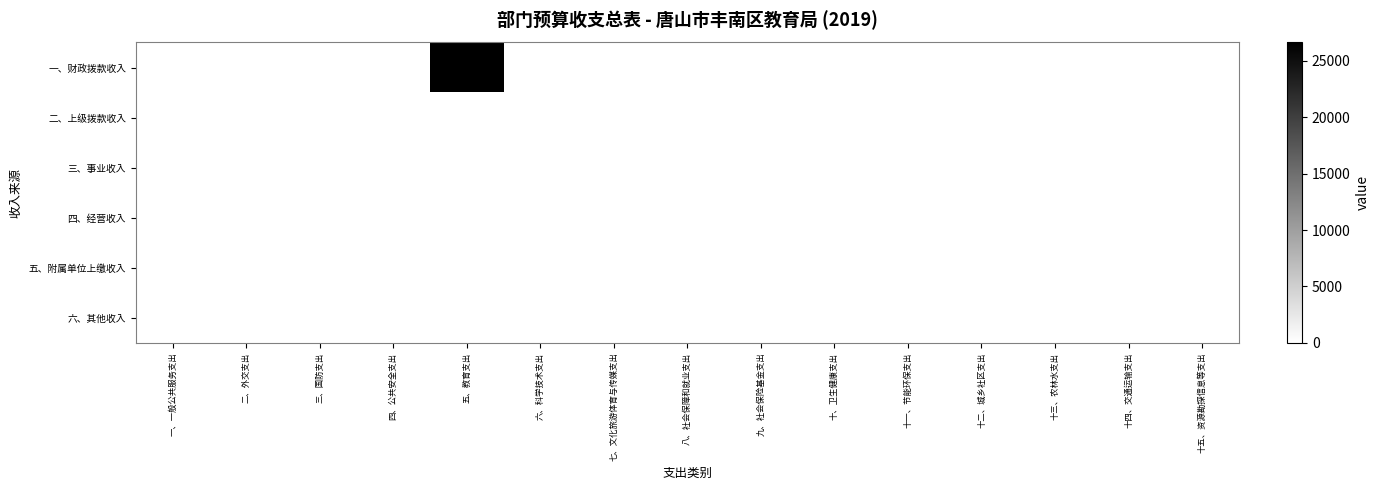

Which category has the highest value across all series?

五、教育支出